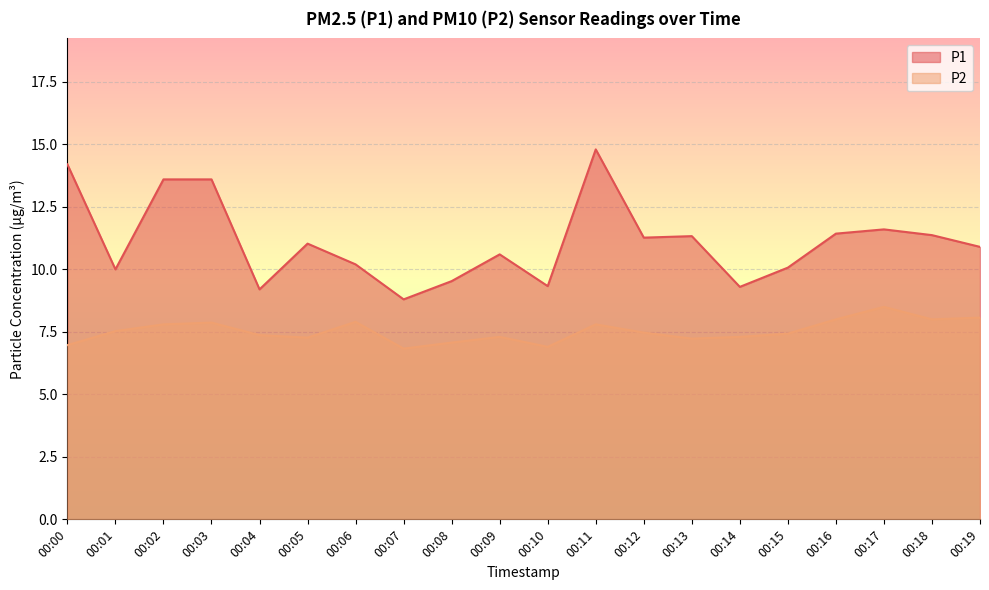

Which series has the largest range (max minus min)?

P1